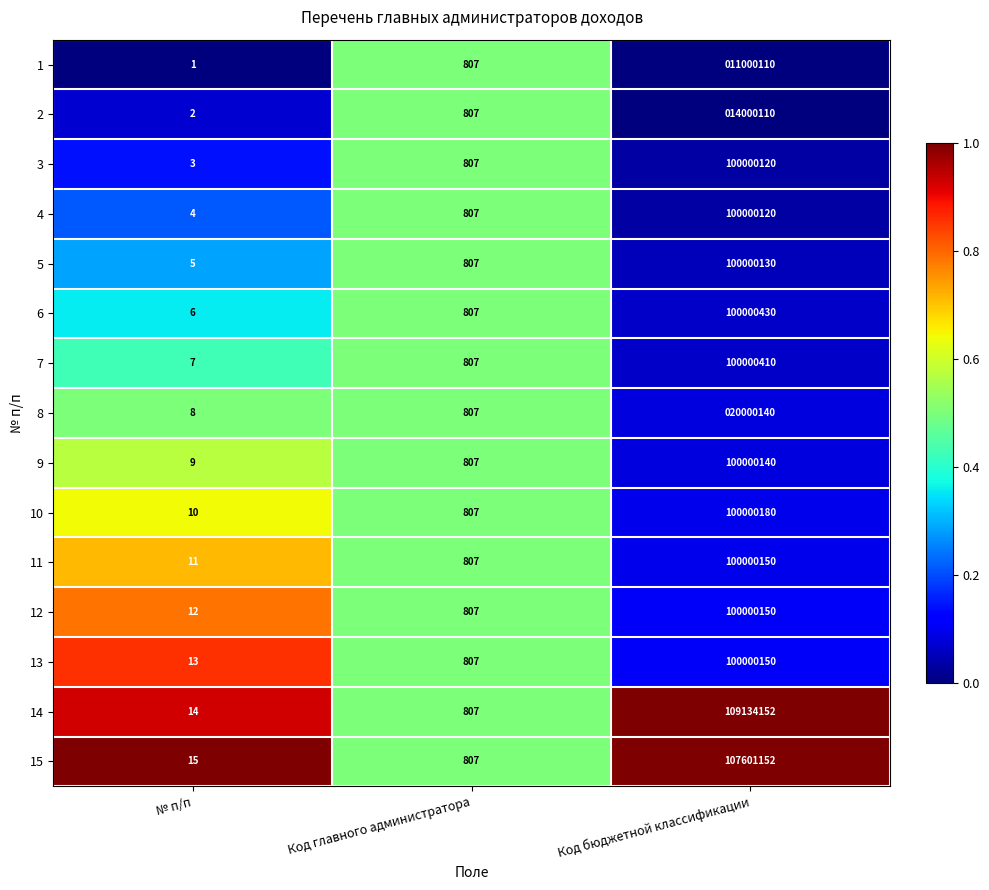

List the labels in order of 11 value, largest first.

Код бюджетной классификации, Код главного администратора, № п/п